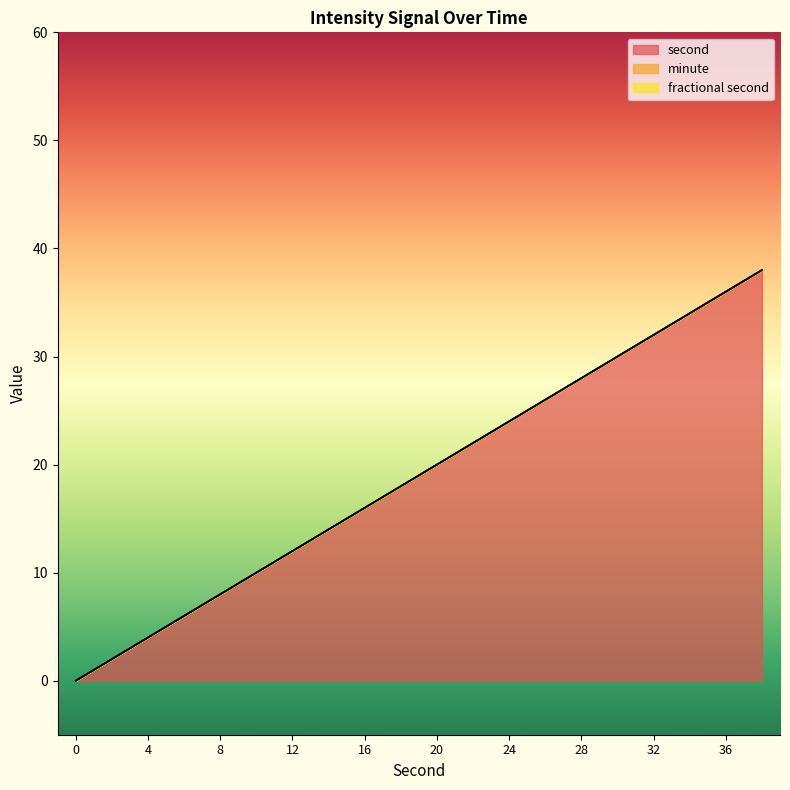

Does the chart have visible grid lines?

No